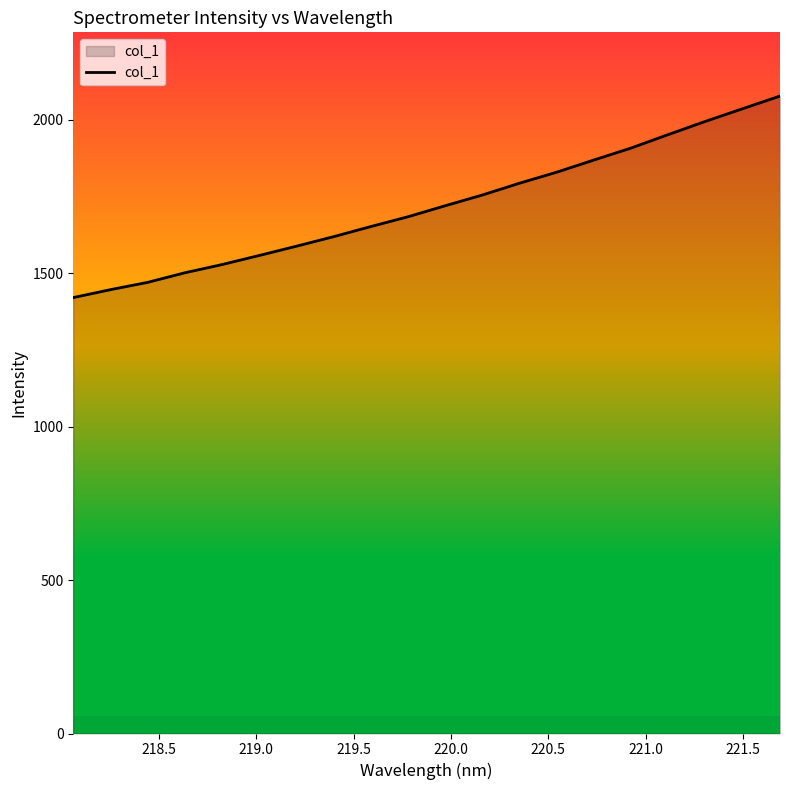

What is the minimum value shown in the chart?

1420.6